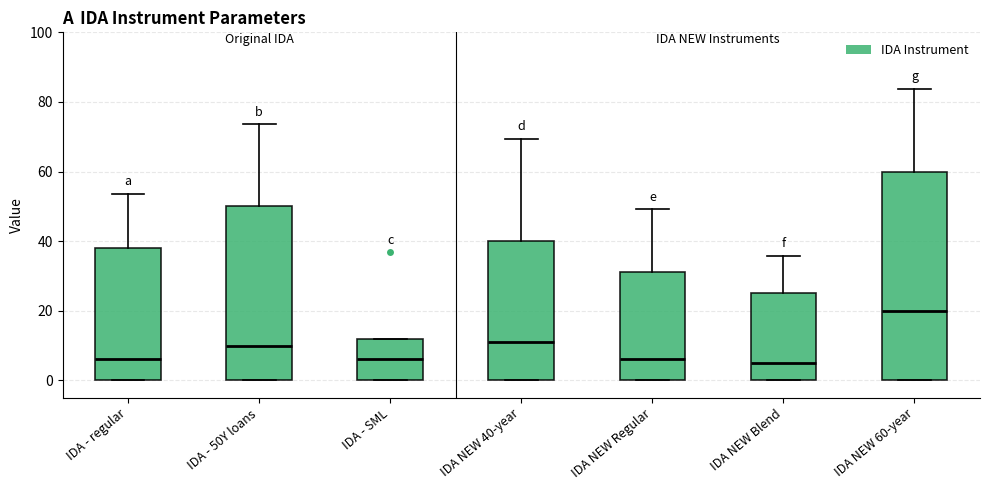

Where does the median line of the box for IDA - 50Y loans sit on the y-axis? The values are not printed on the chart, so give them approximately, as read against the axis.

10